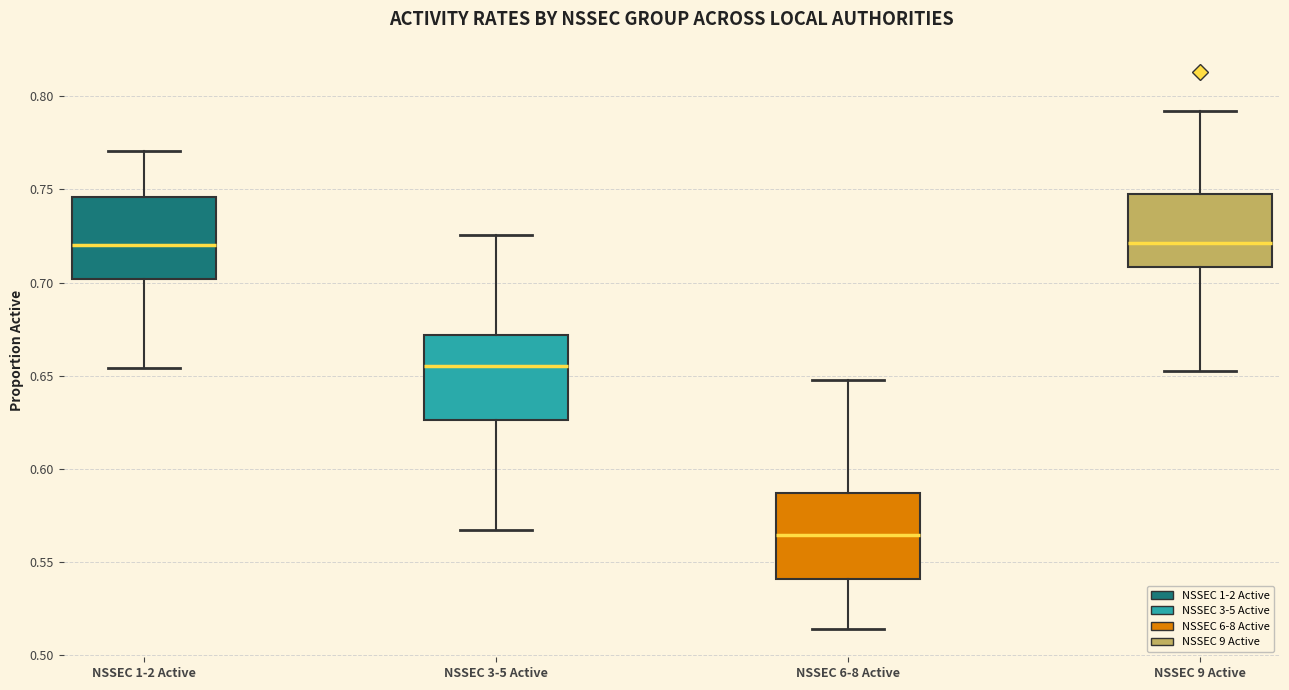

Where does the upper whisker of the box for NSSEC 3-5 Active end on the y-axis? The values are not printed on the chart, so give them approximately, as read against the axis.

0.725